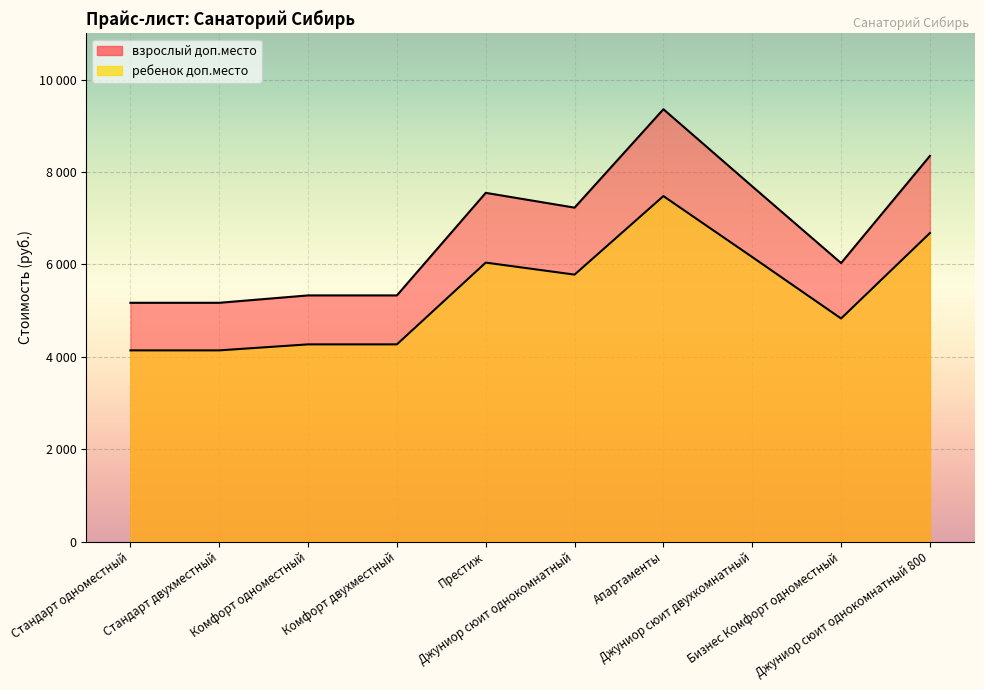

Where is the first local minimum for взрослый доп.место?

Джуниор сюит однокомнатный